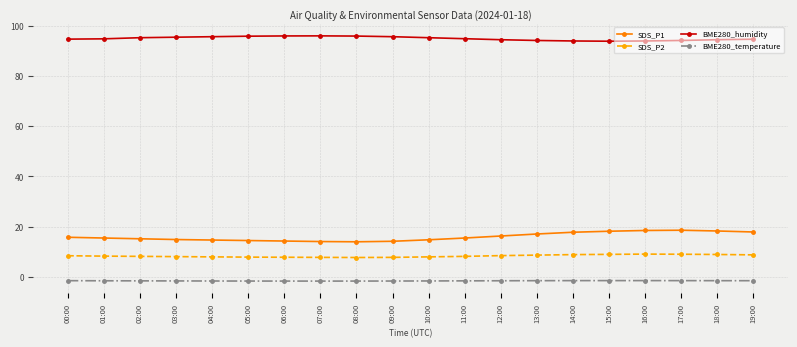

What are all the series names shown in the legend?

SDS_P1, SDS_P2, BME280_humidity, BME280_temperature